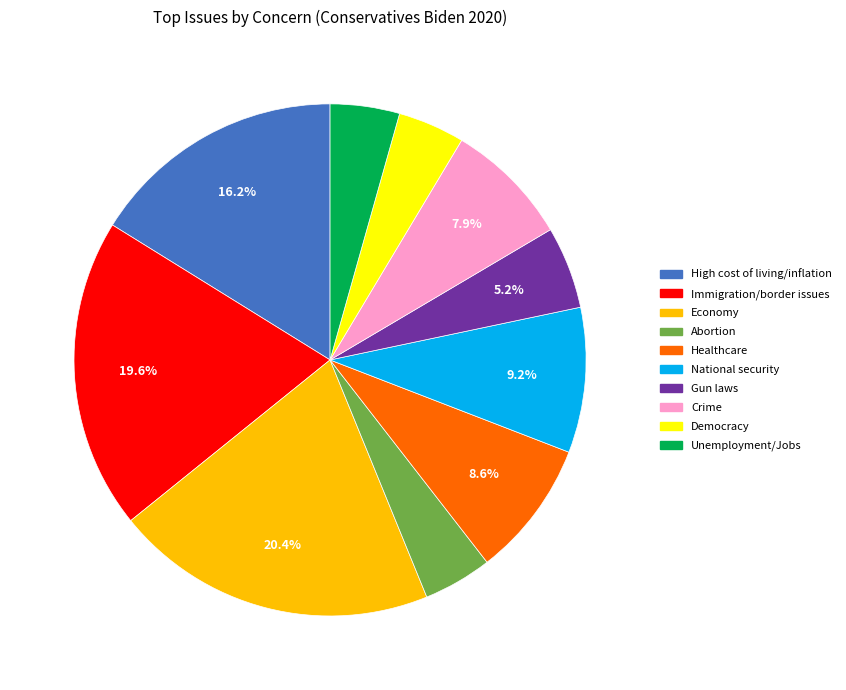

How many slices are in this pie chart?

10